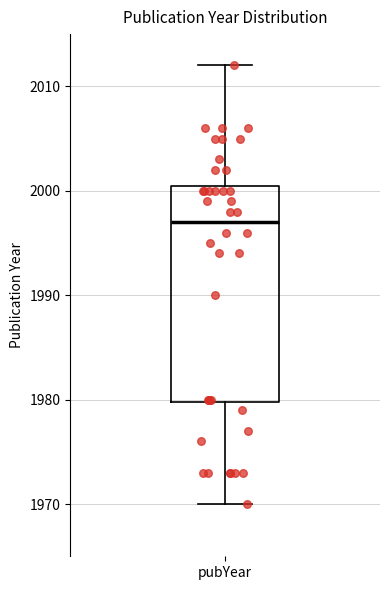

Read this box plot against the y-axis: the position of the median line, the range covered by the box, and the ends of both whiskers. The values are not printed on the chart, so give them approximately, as read against the axis.

median 1997, box 1980 to 2001, whiskers 1970 to 2012